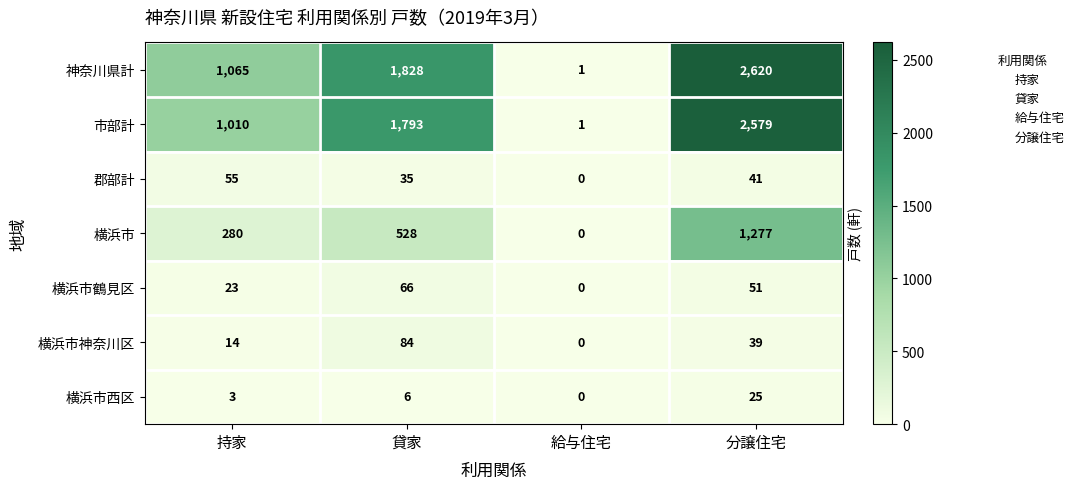

At how many categories does at least one series exceed 996?

3